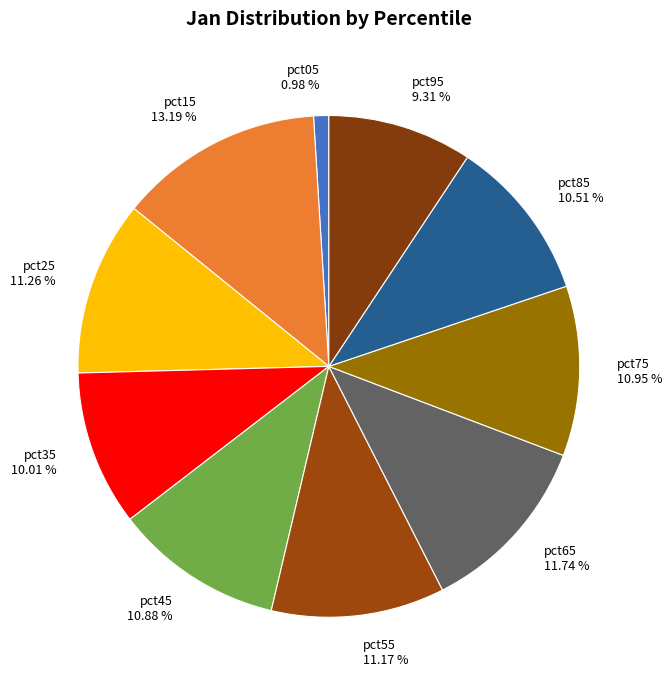

To the nearest percent, what is the average slice percentage?

10%